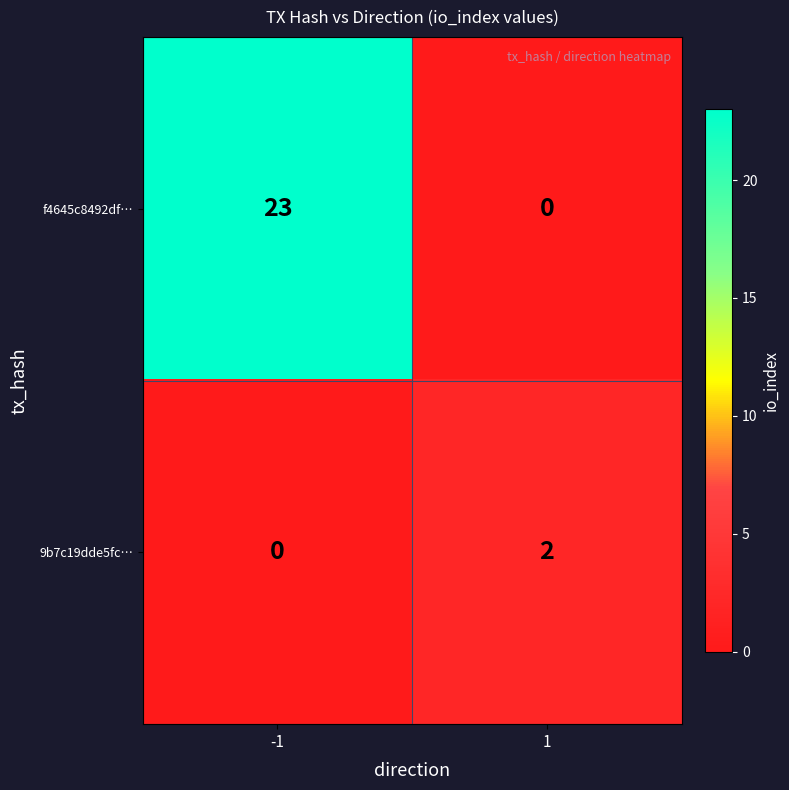

The value of 9b7c19dde5fc… at 1 is 2. True or false?

True